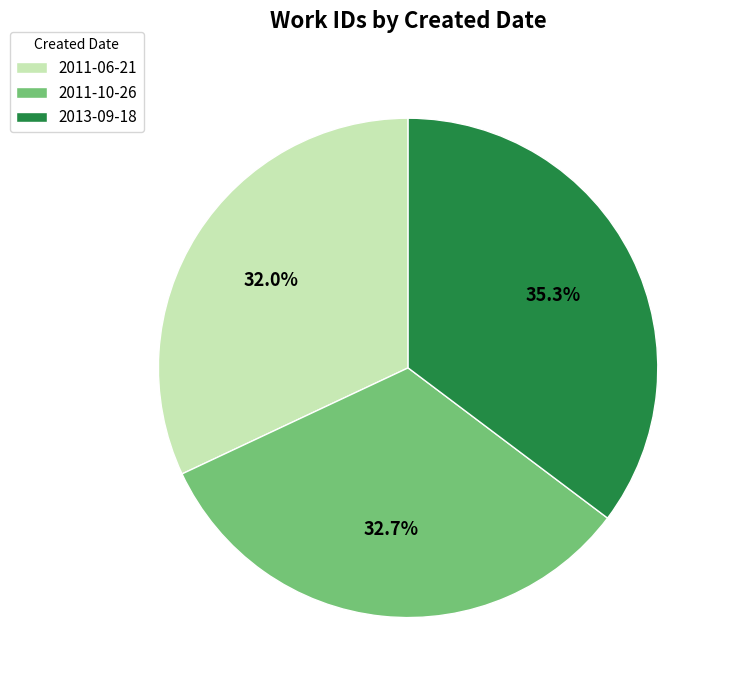

What percentage is the 2011-10-26 slice, to the nearest percent?

33%